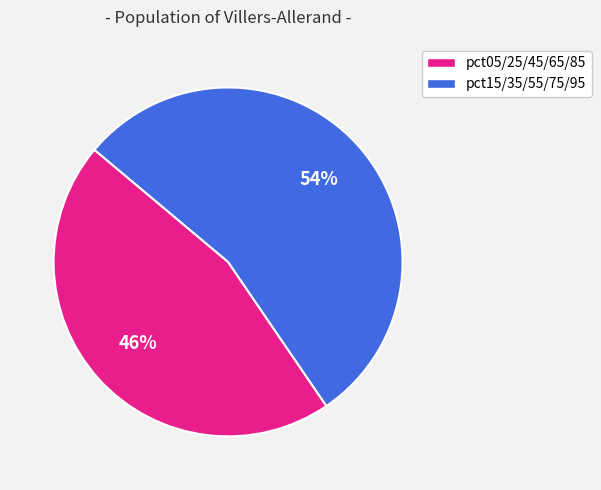

Count the number of slices in the pie.

2